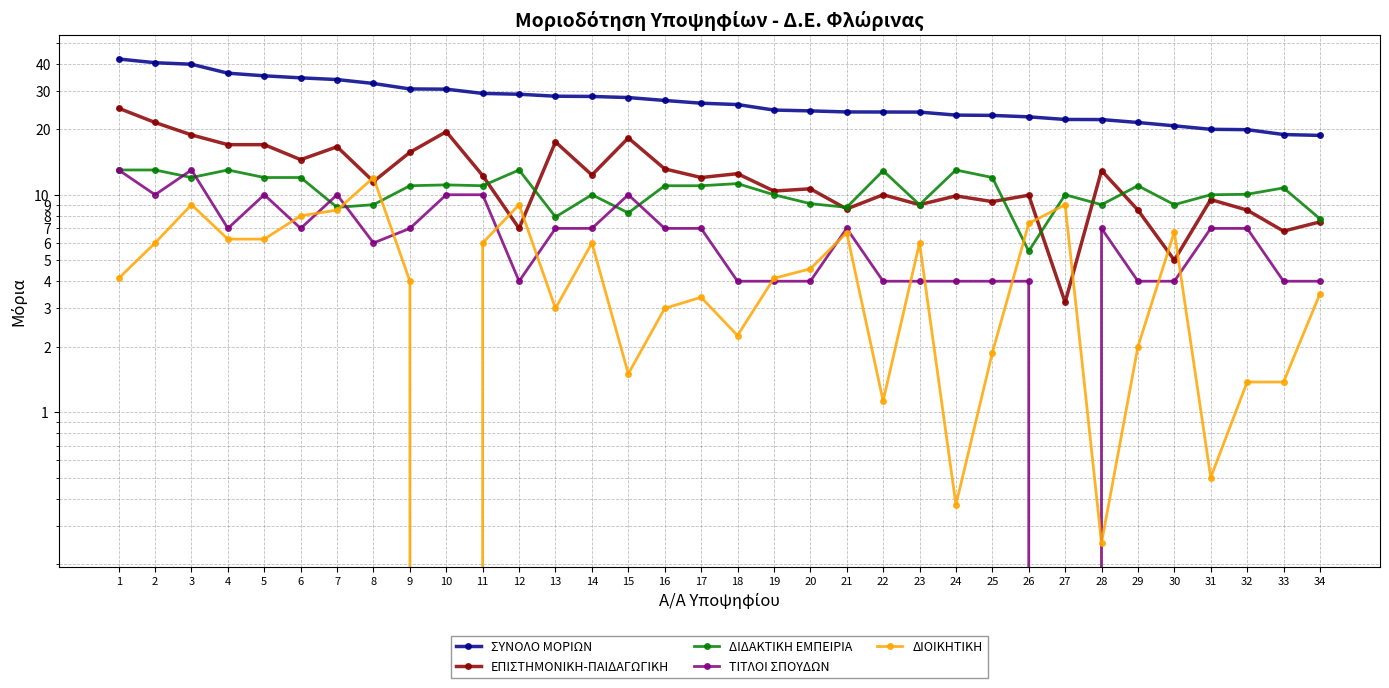

Rank the series by their maximum value, from lowest to highest.

ΔΙΟΙΚΗΤΙΚΗ, ΔΙΔΑΚΤΙΚΗ ΕΜΠΕΙΡΙΑ, ΤΙΤΛΟΙ ΣΠΟΥΔΩΝ, ΕΠΙΣΤΗΜΟΝΙΚΗ-ΠΑΙΔΑΓΩΓΙΚΗ, ΣΥΝΟΛΟ ΜΟΡΙΩΝ